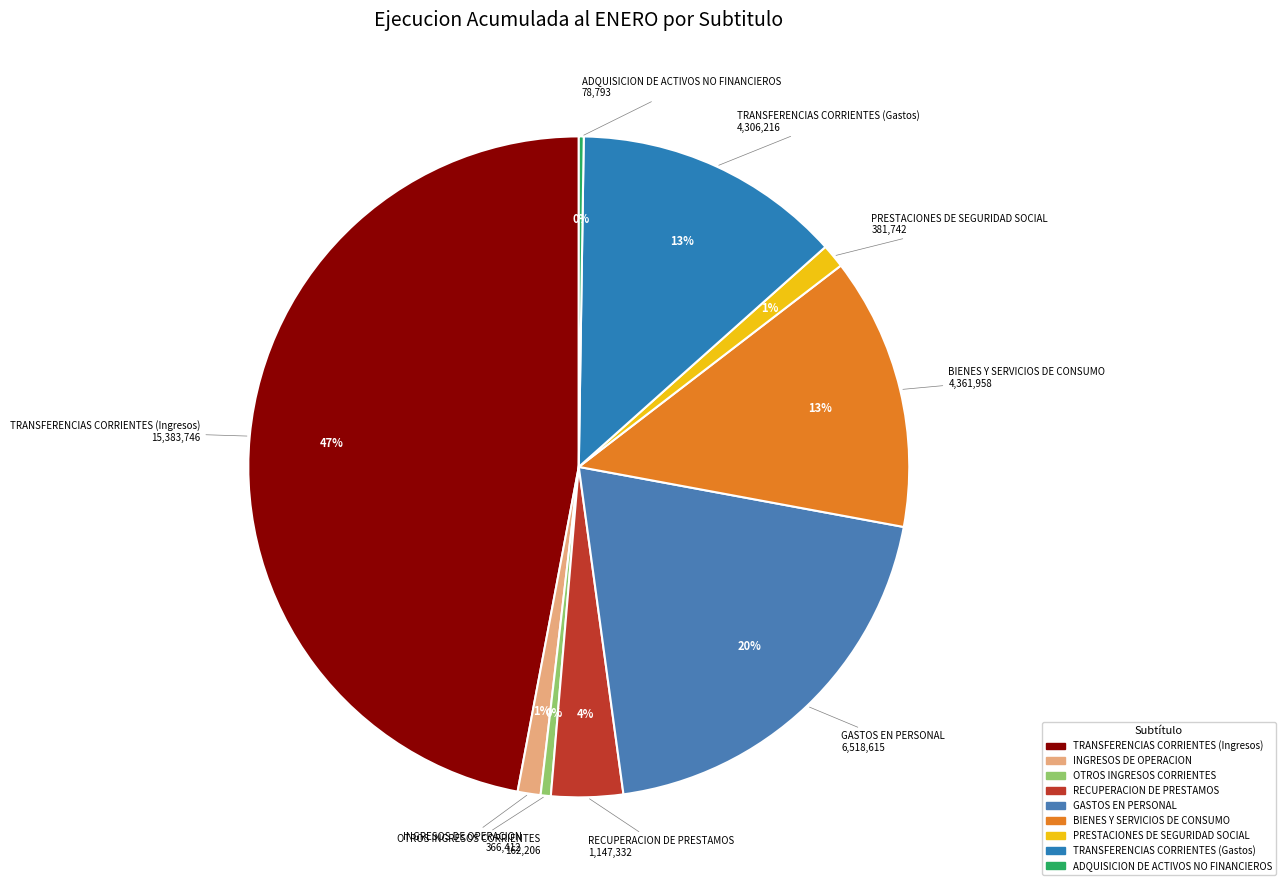

Rank the categories by value from lowest to highest.

ADQUISICION DE ACTIVOS NO FINANCIEROS, OTROS INGRESOS CORRIENTES, INGRESOS DE OPERACION, PRESTACIONES DE SEGURIDAD SOCIAL, RECUPERACION DE PRESTAMOS, TRANSFERENCIAS CORRIENTES (Gastos), BIENES Y SERVICIOS DE CONSUMO, GASTOS EN PERSONAL, TRANSFERENCIAS CORRIENTES (Ingresos)